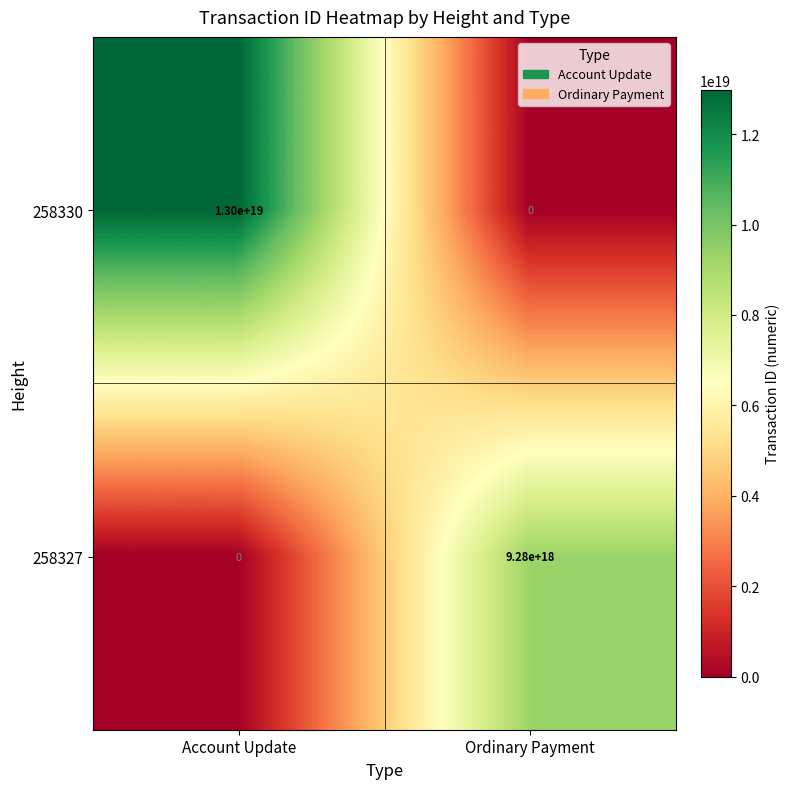

How many positive values does the 258327 series have?

1